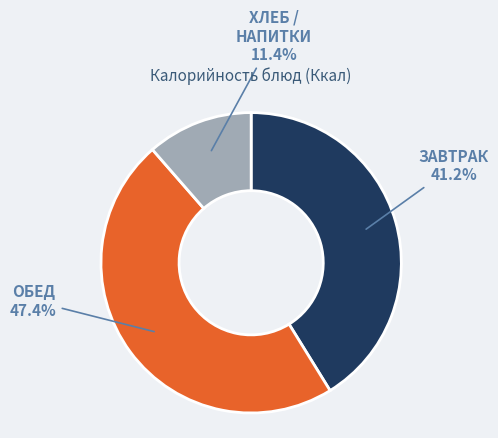

Is there a majority slice in this chart?

No